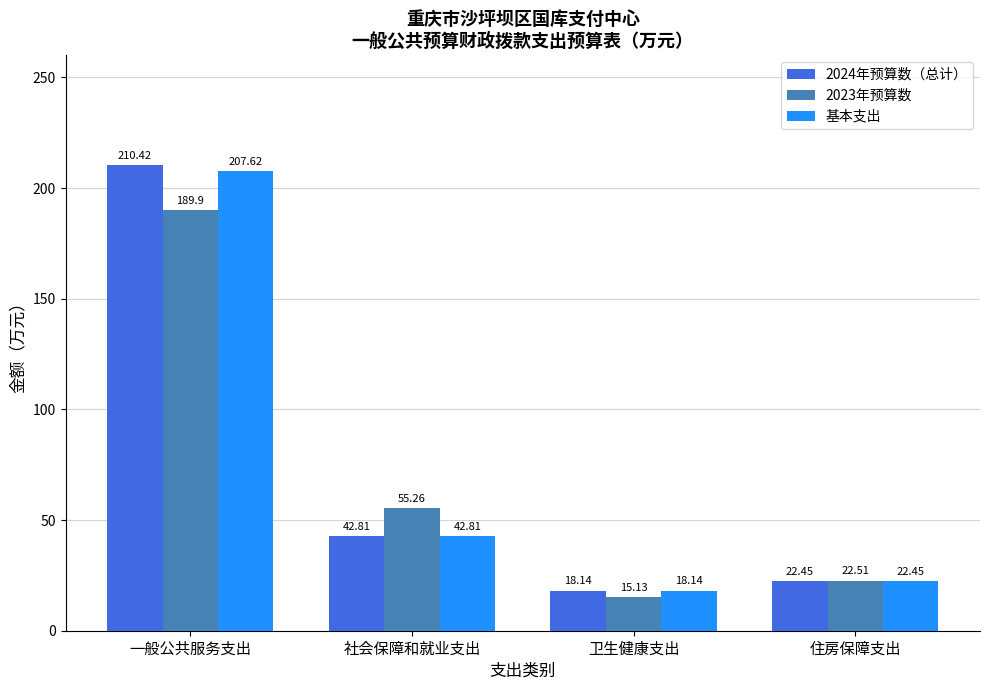

How many data points does each series have?

4